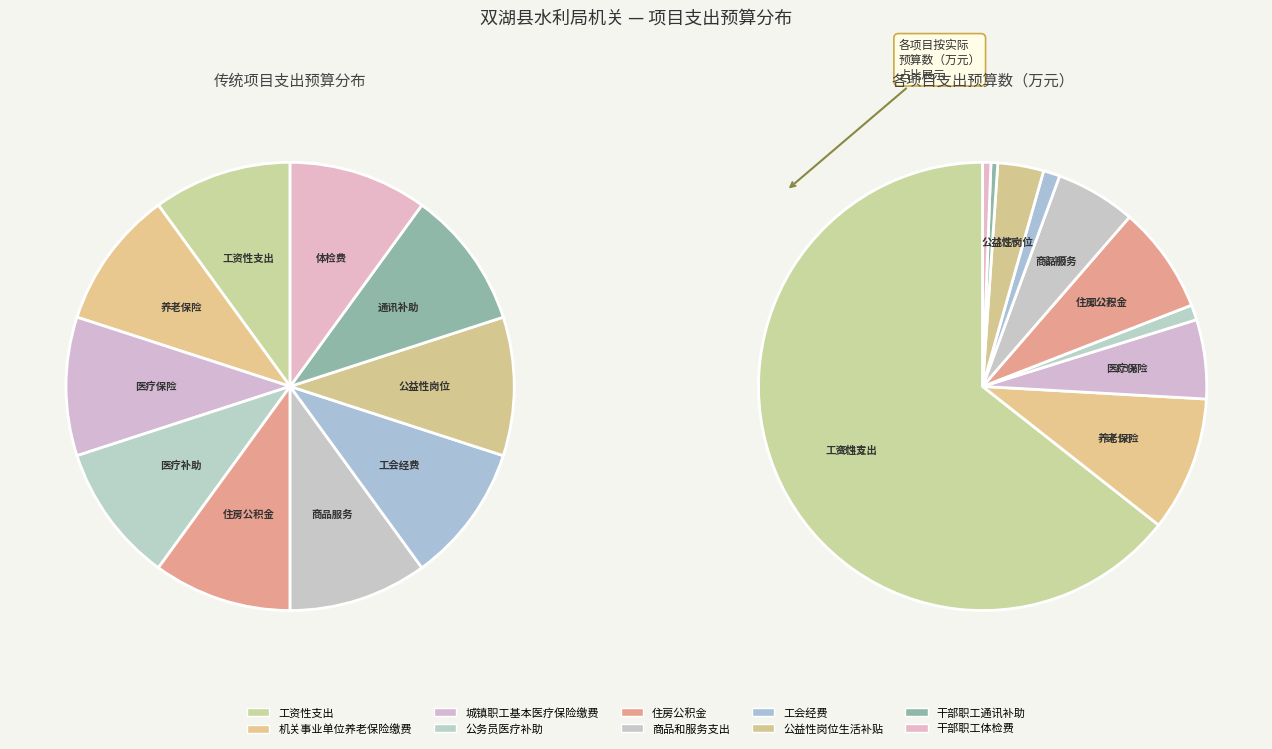

Count the number of slices in the pie.

10